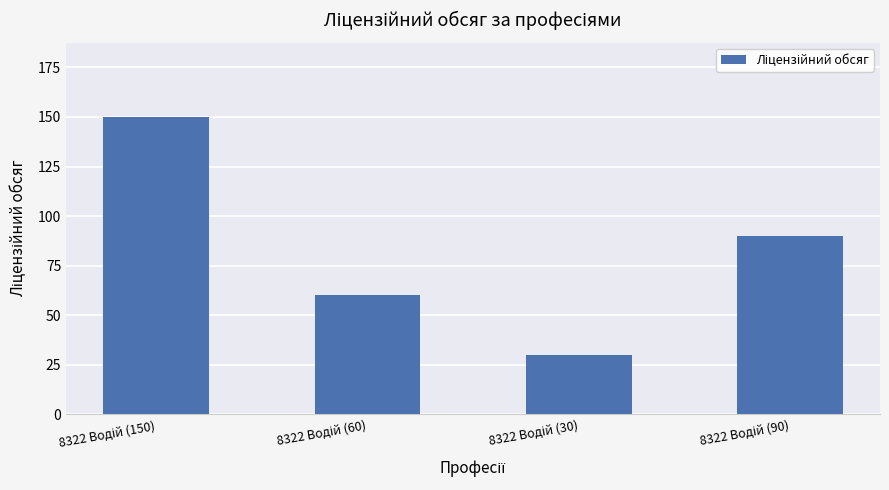

What is the difference between the maximum and second lowest values?

90